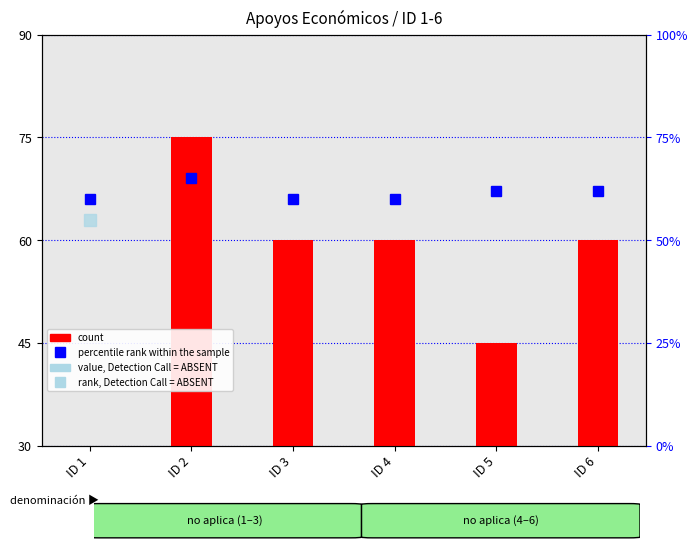

What are all the series names shown in the legend?

count, percentile rank within the sample